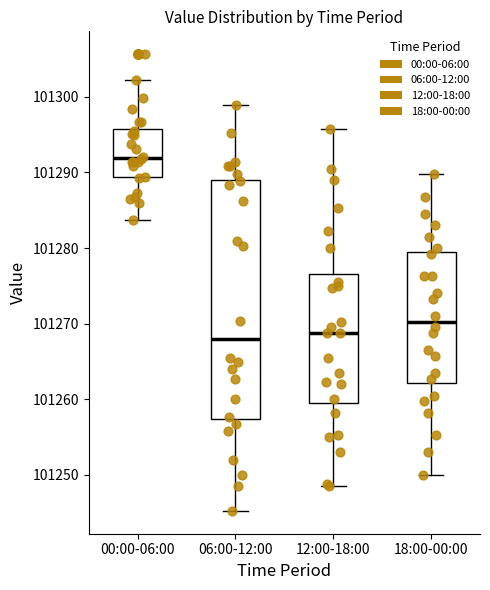

Where is the lower edge of the box for 06:00-12:00 on the y-axis? The values are not printed on the chart, so give them approximately, as read against the axis.

101257